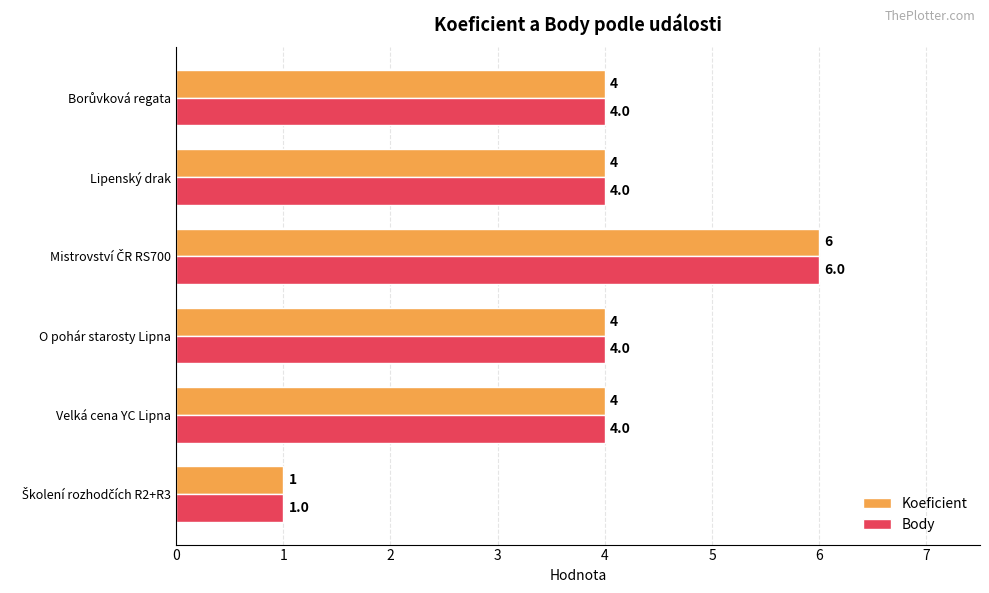

What is the maximum value shown in the chart?

6